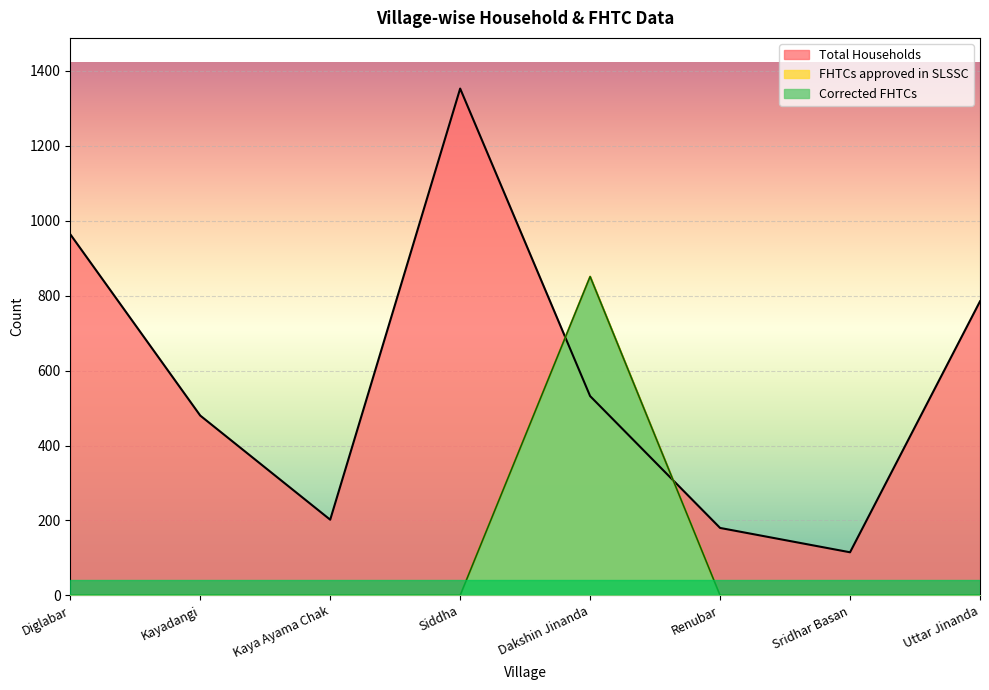

True or false: Total Households and Corrected FHTCs intersect in this chart.

True